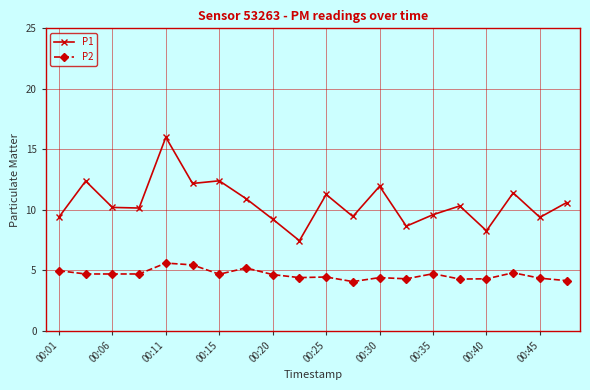

Which series has the largest range (max minus min)?

P1